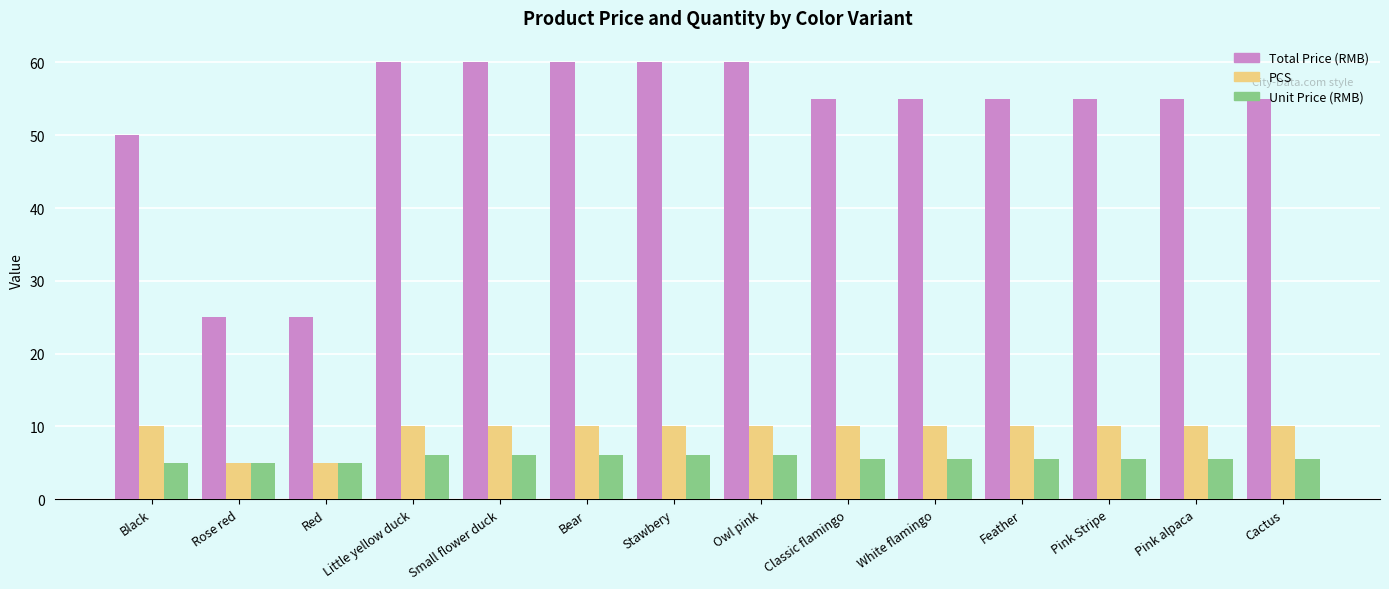

How many bars are there in each group?

3